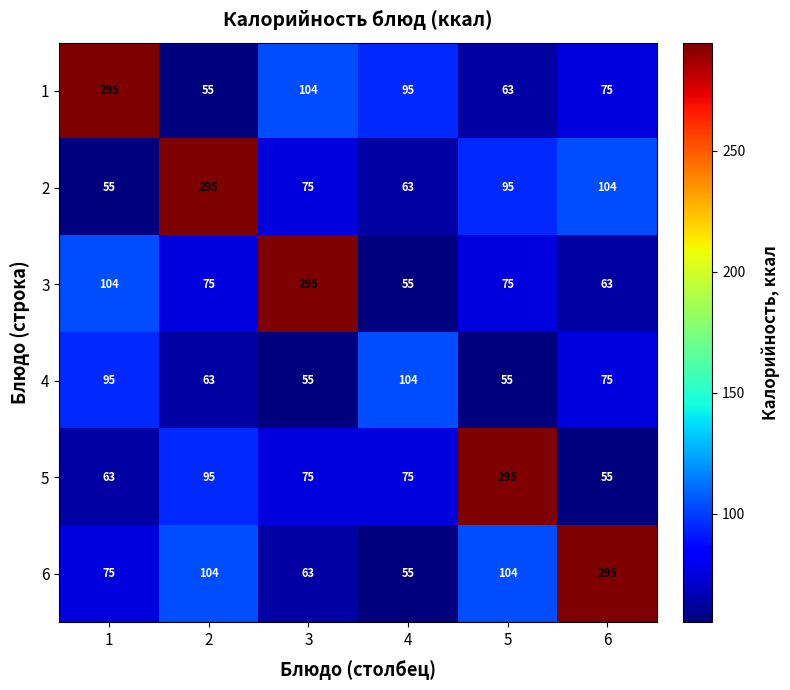

Which series changed the most between 4 and 6?

6